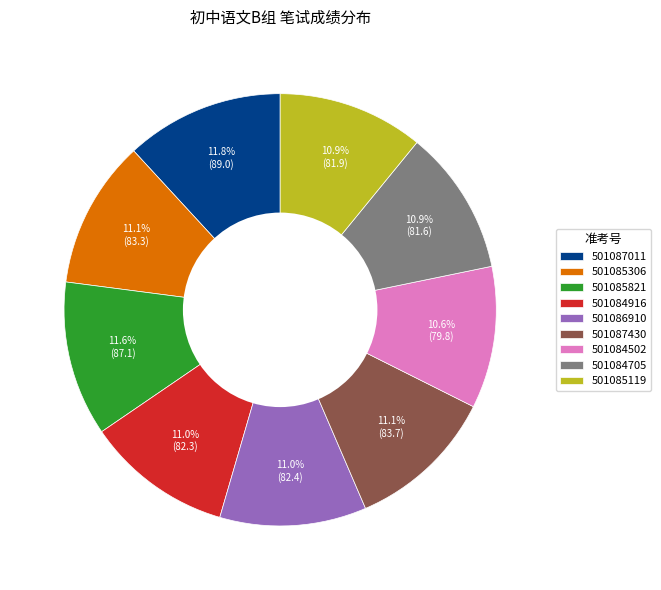

Between 501085119 and 501087011, which is larger?

501087011